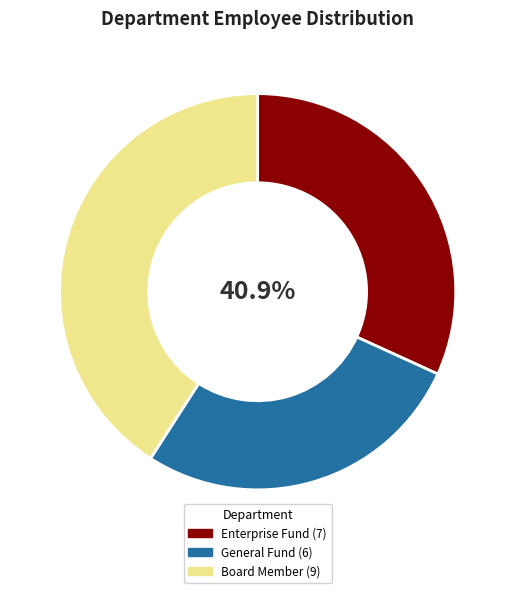

What is the smallest slice in the pie chart?

General Fund